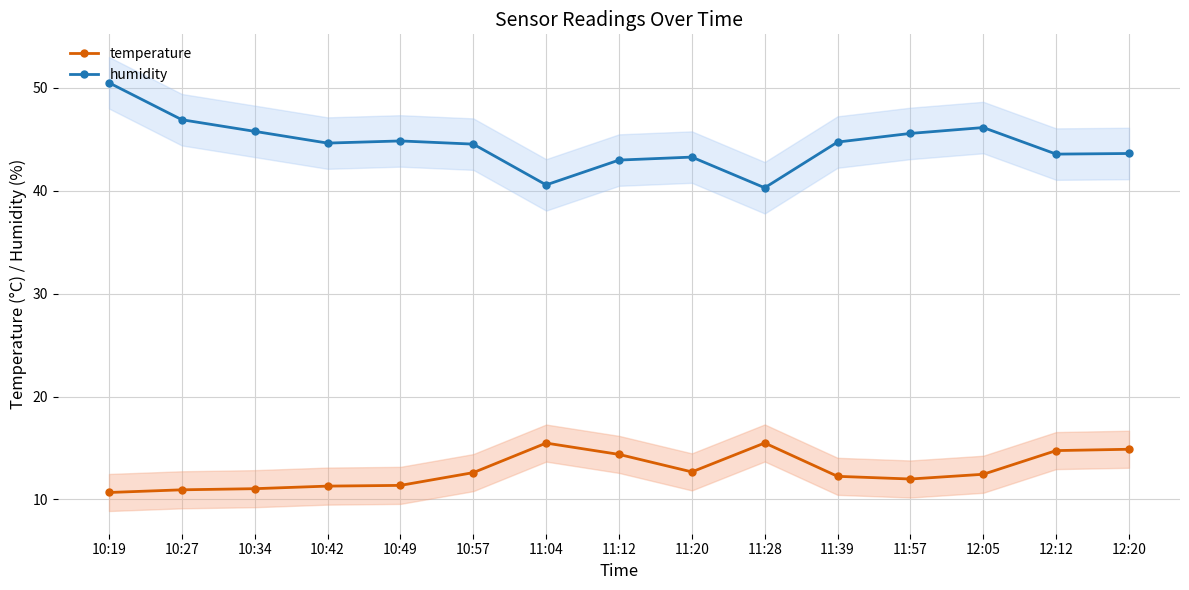

Reading left to right, list all the values displayed in this chart.

temperature: 10.7	10.9	11.1	11.3	11.4	12.6	15.5	14.4	12.7	15.5	12.2	12.0	12.4	14.8	14.9
humidity: 50.5	46.9	45.8	44.6	44.8	44.5	40.6	43.0	43.3	40.3	44.7	45.6	46.1	43.5	43.6